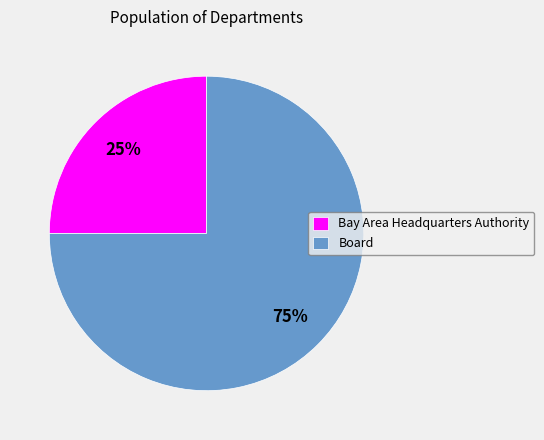

The Board slice represents 62% of the pie. True or false?

False